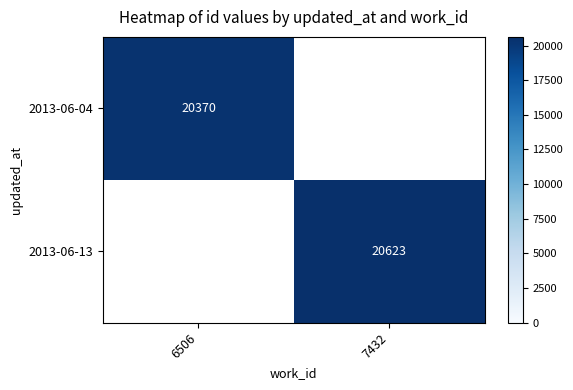

True or false: 2013-06-13 has a value of 10464 at 7432.

False